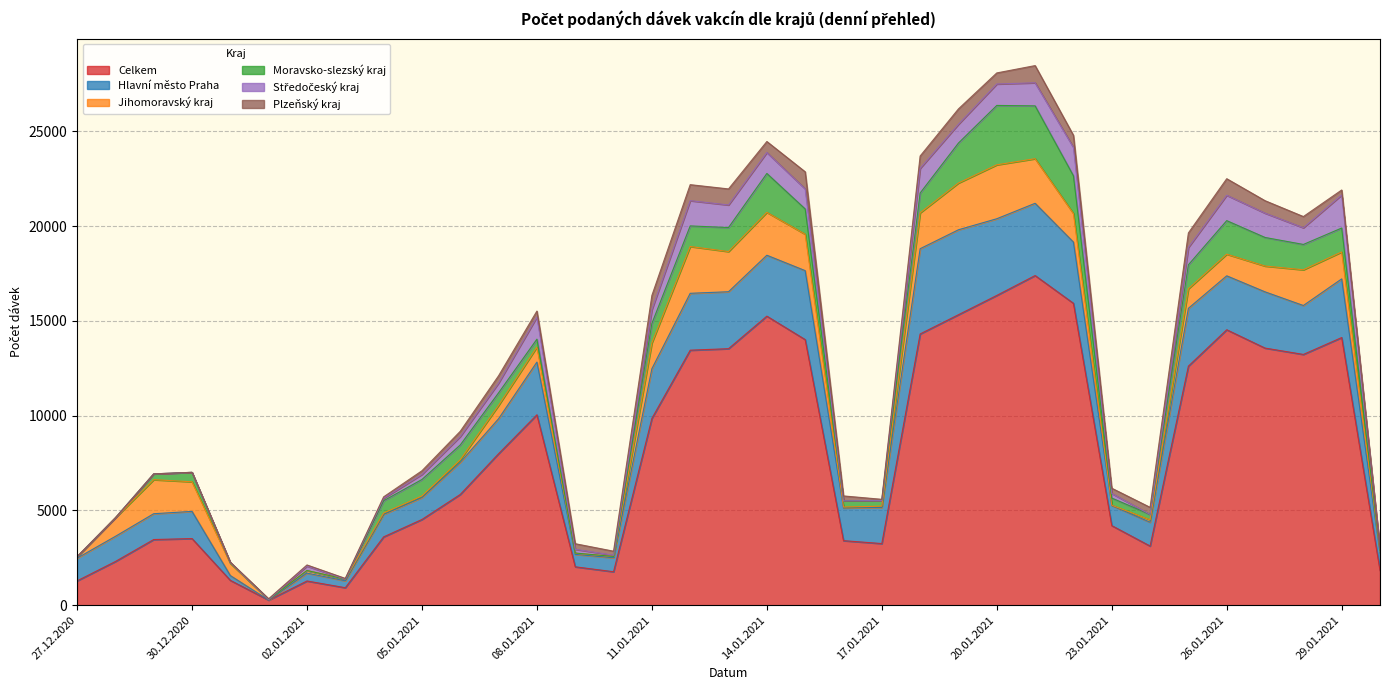

Reading right to left, list all the values displayed in this chart.

Celkem: 30.01.2021=1826	29.01.2021=14123	28.01.2021=13232	27.01.2021=13567	26.01.2021=14534	25.01.2021=12615	24.01.2021=3122	23.01.2021=4201	22.01.2021=15930	21.01.2021=17394	20.01.2021=16345	19.01.2021=15328	18.01.2021=14313	17.01.2021=3253	16.01.2021=3407	15.01.2021=14015	14.01.2021=15252	13.01.2021=13535	12.01.2021=13456	11.01.2021=9856	10.01.2021=1767	09.01.2021=2027	08.01.2021=10048	07.01.2021=7994	06.01.2021=5845	05.01.2021=4524	04.01.2021=3606	03.01.2021=924	02.01.2021=1279	01.01.2021=269	31.12.2020=1312	30.12.2020=3517	29.12.2020=3466	28.12.2020=2306	27.12.2020=1284
Hlavní město Praha: 30.01.2021=927	29.01.2021=3095	28.01.2021=2581	27.01.2021=2967	26.01.2021=2846	25.01.2021=3050	24.01.2021=1257	23.01.2021=1063	22.01.2021=3231	21.01.2021=3812	20.01.2021=4046	19.01.2021=4481	18.01.2021=4497	17.01.2021=1903	16.01.2021=1724	15.01.2021=3638	14.01.2021=3214	13.01.2021=3005	12.01.2021=3001	11.01.2021=2622	10.01.2021=736	09.01.2021=656	08.01.2021=2781	07.01.2021=1846	06.01.2021=1696	05.01.2021=1156	04.01.2021=1189	03.01.2021=364	02.01.2021=415	01.01.2021=3	31.12.2020=253	30.12.2020=1434	29.12.2020=1362	28.12.2020=1327	27.12.2020=1197
Jihomoravský kraj: 30.01.2021=75	29.01.2021=1421	28.01.2021=1885	27.01.2021=1361	26.01.2021=1141	25.01.2021=1032	24.01.2021=126	23.01.2021=13	22.01.2021=1505	21.01.2021=2353	20.01.2021=2844	19.01.2021=2466	18.01.2021=1892	17.01.2021=69	16.01.2021=50	15.01.2021=1921	14.01.2021=2261	13.01.2021=2119	12.01.2021=2469	11.01.2021=1361	10.01.2021=68	09.01.2021=59	08.01.2021=791	07.01.2021=703	06.01.2021=132	05.01.2021=82	04.01.2021=65	03.01.2021=88	02.01.2021=138	01.01.2021=31	31.12.2020=638	30.12.2020=1563	29.12.2020=1795	28.12.2020=977	27.12.2020=74
Moravsko-slezský kraj: 30.01.2021=44	29.01.2021=1262	28.01.2021=1337	27.01.2021=1508	26.01.2021=1770	25.01.2021=1265	24.01.2021=284	23.01.2021=377	22.01.2021=1991	21.01.2021=2787	20.01.2021=3134	19.01.2021=2111	18.01.2021=1046	17.01.2021=302	16.01.2021=329	15.01.2021=1334	14.01.2021=2053	13.01.2021=1268	12.01.2021=1086	11.01.2021=1029	10.01.2021=2	09.01.2021=12	08.01.2021=418	07.01.2021=665	06.01.2021=783	05.01.2021=872	04.01.2021=653	03.01.2021=1	02.01.2021=0	01.01.2021=0	31.12.2020=30	30.12.2020=497	29.12.2020=306	28.12.2020=0	27.12.2020=3
Středočeský kraj: 30.01.2021=115	29.01.2021=1744	28.01.2021=880	27.01.2021=1283	26.01.2021=1339	25.01.2021=915	24.01.2021=0	23.01.2021=243	22.01.2021=1499	21.01.2021=1218	20.01.2021=1131	19.01.2021=990	18.01.2021=1300	17.01.2021=1	16.01.2021=0	15.01.2021=1058	14.01.2021=1106	13.01.2021=1191	12.01.2021=1333	11.01.2021=727	10.01.2021=67	09.01.2021=196	08.01.2021=1170	07.01.2021=514	06.01.2021=446	05.01.2021=268	04.01.2021=127	03.01.2021=0	02.01.2021=235	01.01.2021=0	31.12.2020=18	30.12.2020=0	29.12.2020=2	28.12.2020=0	27.12.2020=2
Plzeňský kraj: 30.01.2021=1	29.01.2021=263	28.01.2021=591	27.01.2021=657	26.01.2021=873	25.01.2021=766	24.01.2021=376	23.01.2021=277	22.01.2021=637	21.01.2021=907	20.01.2021=584	19.01.2021=811	18.01.2021=652	17.01.2021=60	16.01.2021=257	15.01.2021=901	14.01.2021=580	13.01.2021=846	12.01.2021=844	11.01.2021=748	10.01.2021=211	09.01.2021=296	08.01.2021=313	07.01.2021=386	06.01.2021=276	05.01.2021=193	04.01.2021=78	03.01.2021=38	02.01.2021=58	01.01.2021=38	31.12.2020=20	30.12.2020=2	29.12.2020=0	28.12.2020=0	27.12.2020=0